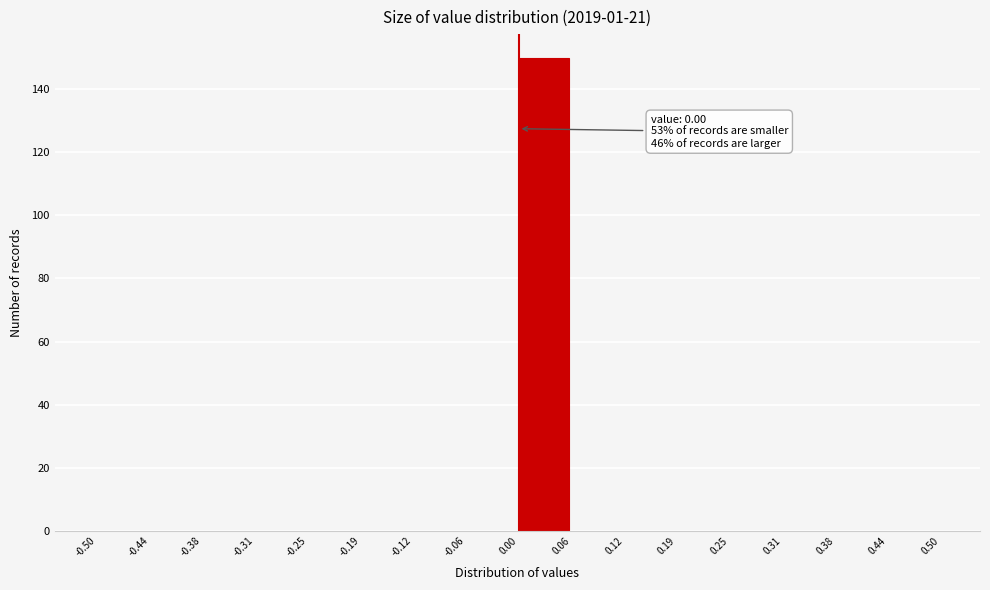

Which range on the x-axis has the tallest bar?

0.00 to 0.06